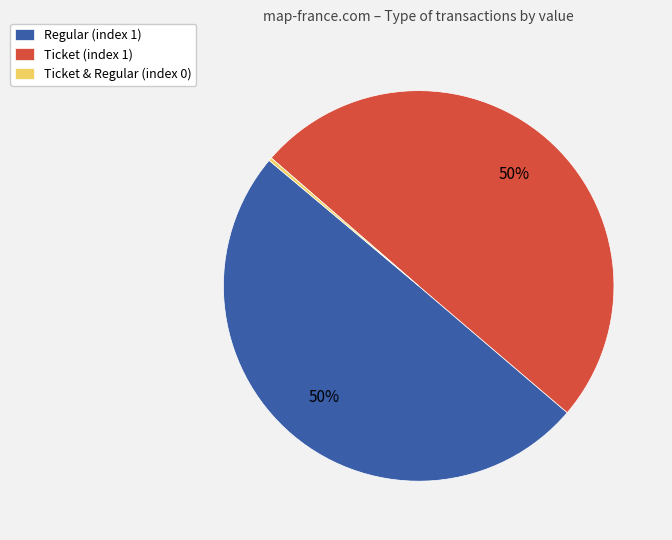

Does Regular (index 1) account for over 50% of the chart?

No